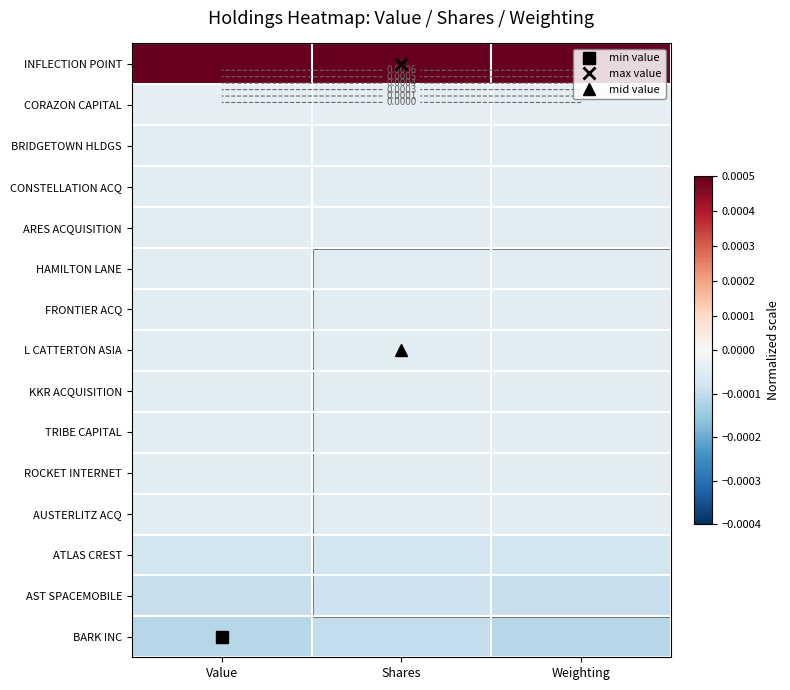

The KKR ACQUISITION series shows -0.0 at Value. True or false?

True